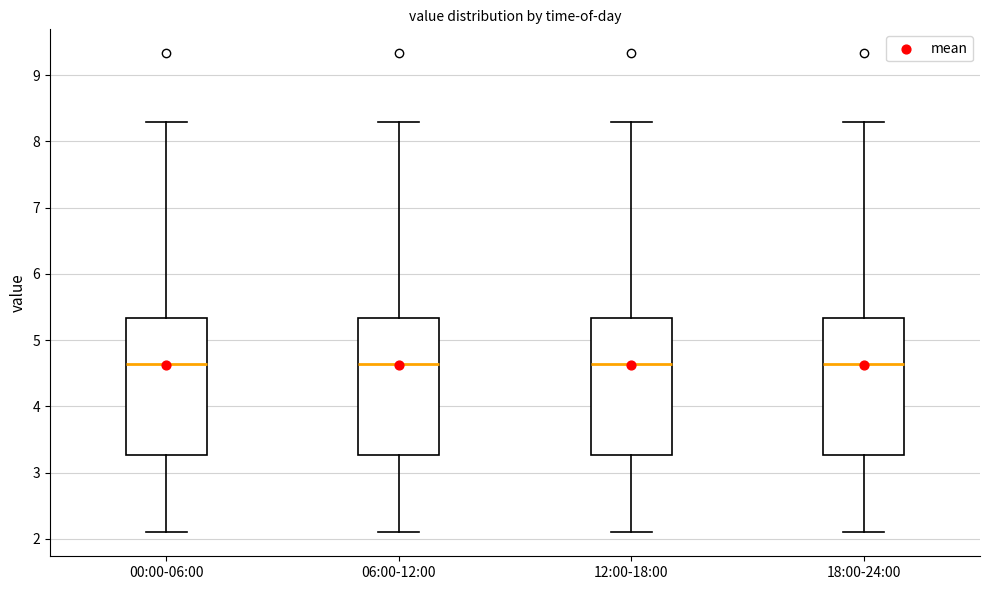

Reading left to right, read every box against the y-axis: the position of its median line, the range the box covers, and the ends of its whiskers. The values are not printed on the chart, so give them approximately, as read against the axis.

00:00-06:00: median 4.6, box 3.3 to 5.3, whiskers 2.1 to 8.3
06:00-12:00: median 4.6, box 3.3 to 5.3, whiskers 2.1 to 8.3
12:00-18:00: median 4.6, box 3.3 to 5.3, whiskers 2.1 to 8.3
18:00-24:00: median 4.6, box 3.3 to 5.3, whiskers 2.1 to 8.3